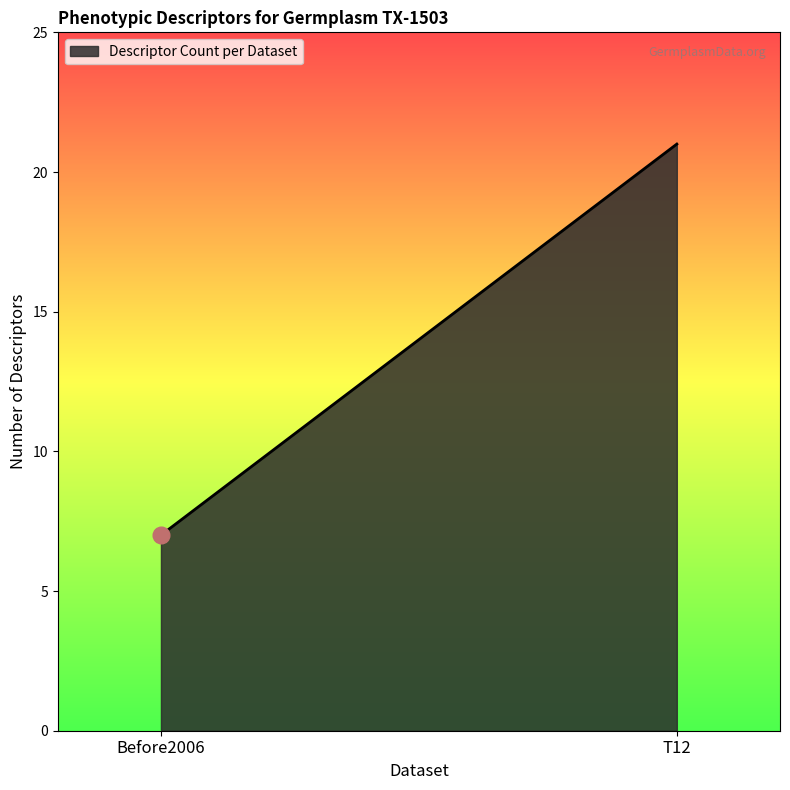

Does the chart have visible grid lines?

No